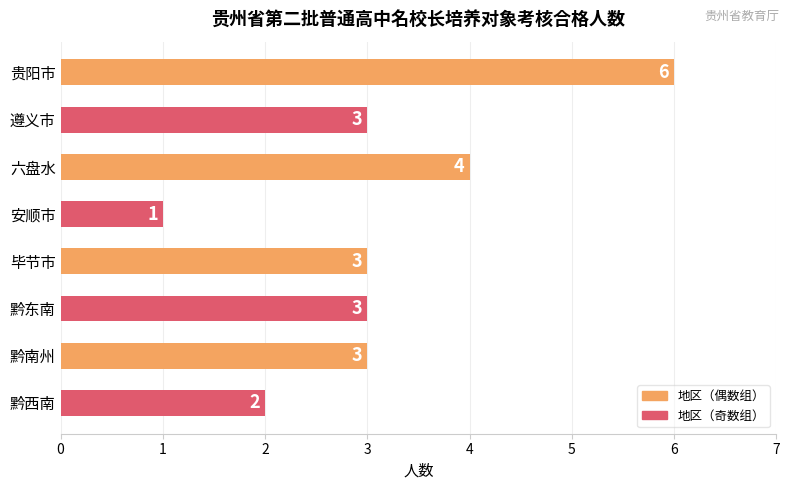

Is it true that the value at 黔南州 is 3?

True